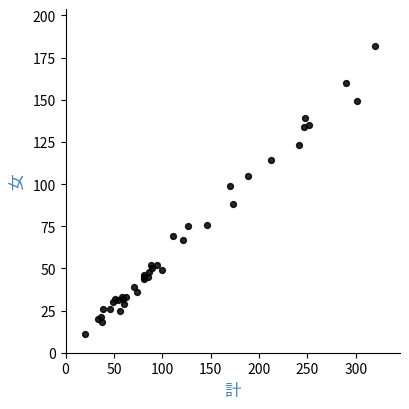

What Y value in the scatter plot is closest to 96?

99